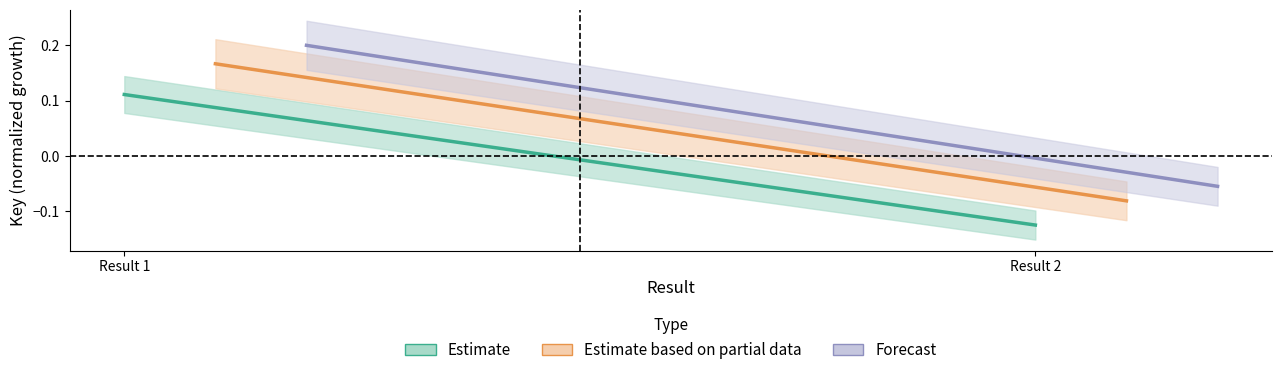

Does the chart display data point markers on the line(s)?

No